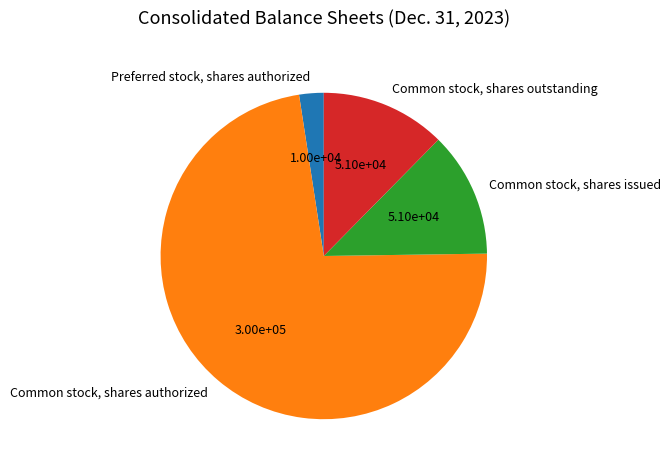

Is it true that Common stock, shares outstanding is 2% of the pie?

False